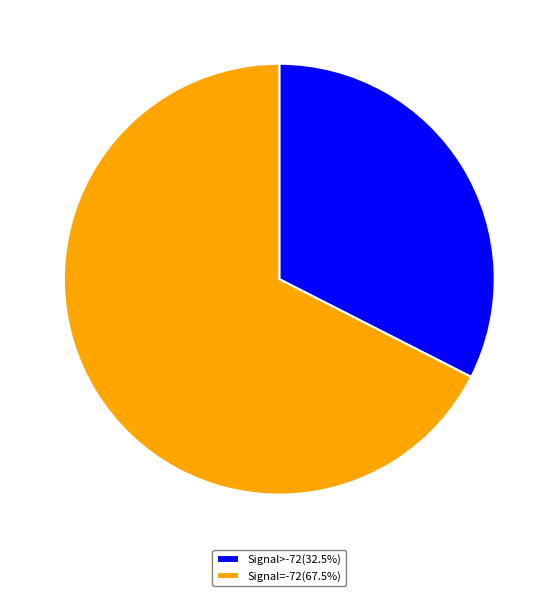

Is Signal=-72(67.5%) the majority of the pie?

Yes